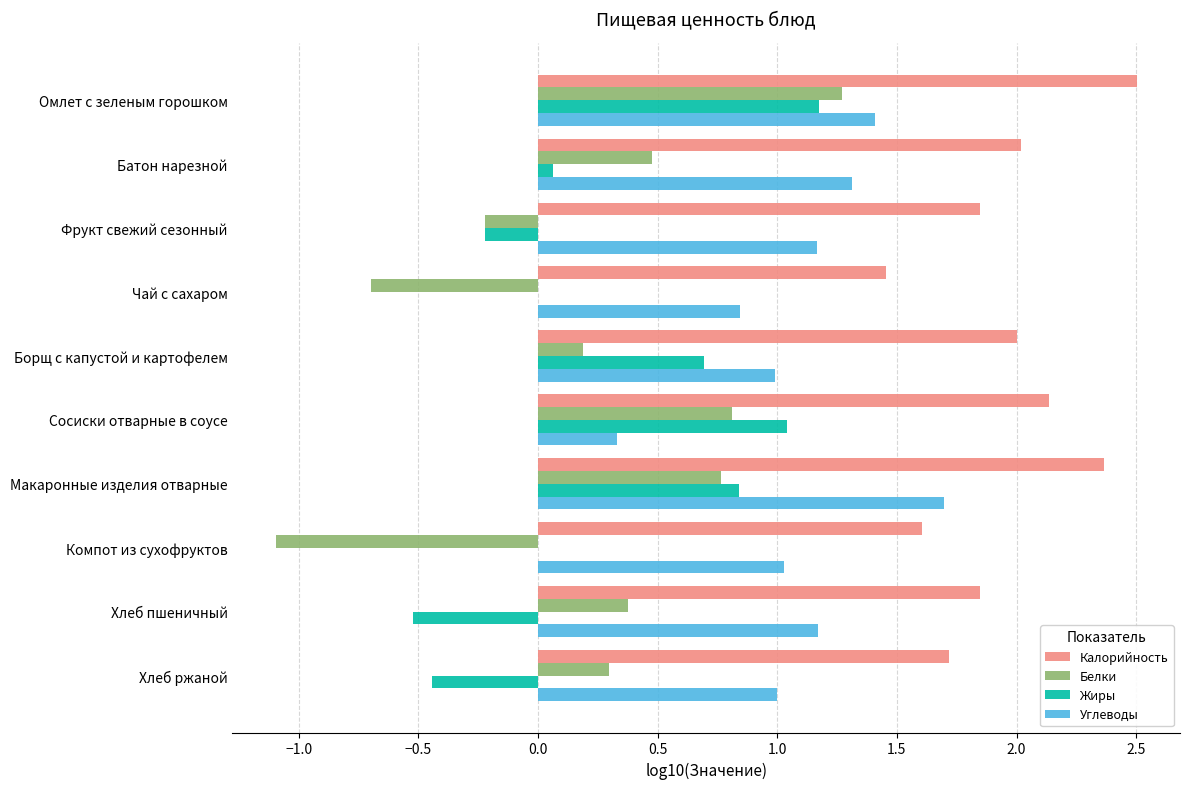

What is the maximum value for Калорийность?

2.5